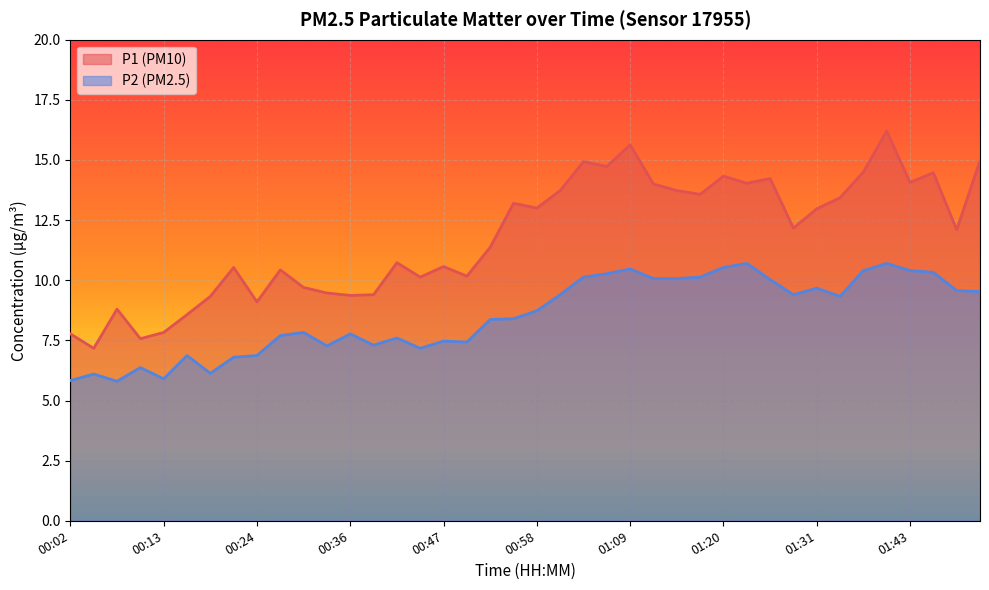

Which series changed the most between 00:16 and 01:31?

P1